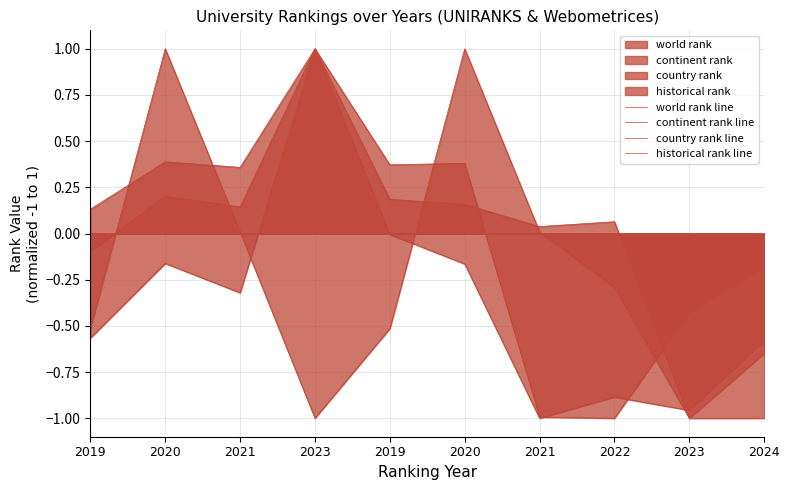

At which label is continent rank line closest to 0?

2019